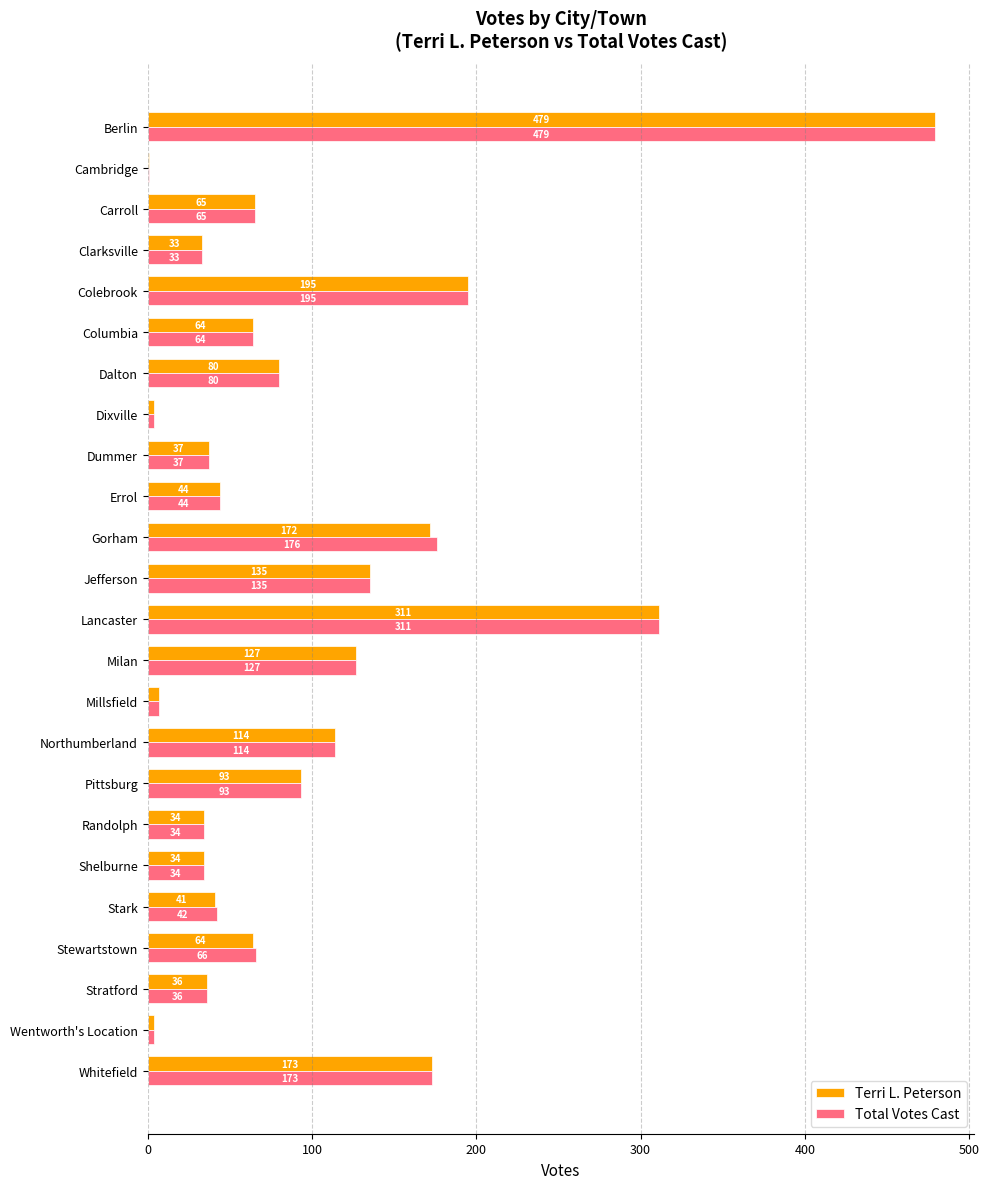

What is the sum of the Total Votes Cast values at Clarksville and Randolph?

67